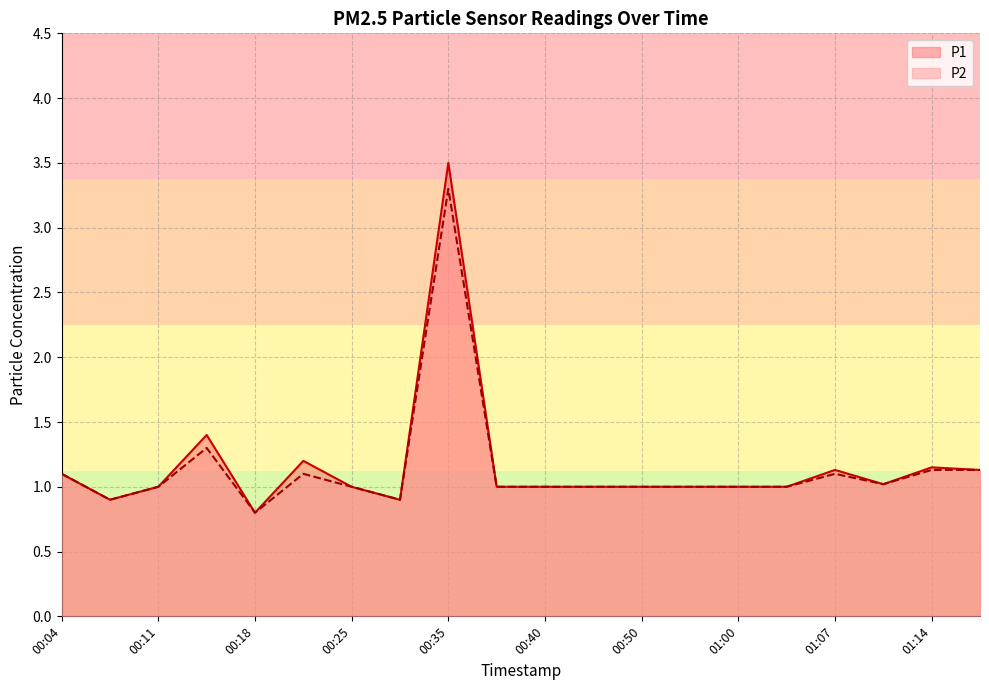

Is it true that P1 equals 0.9 at 00:06?

True